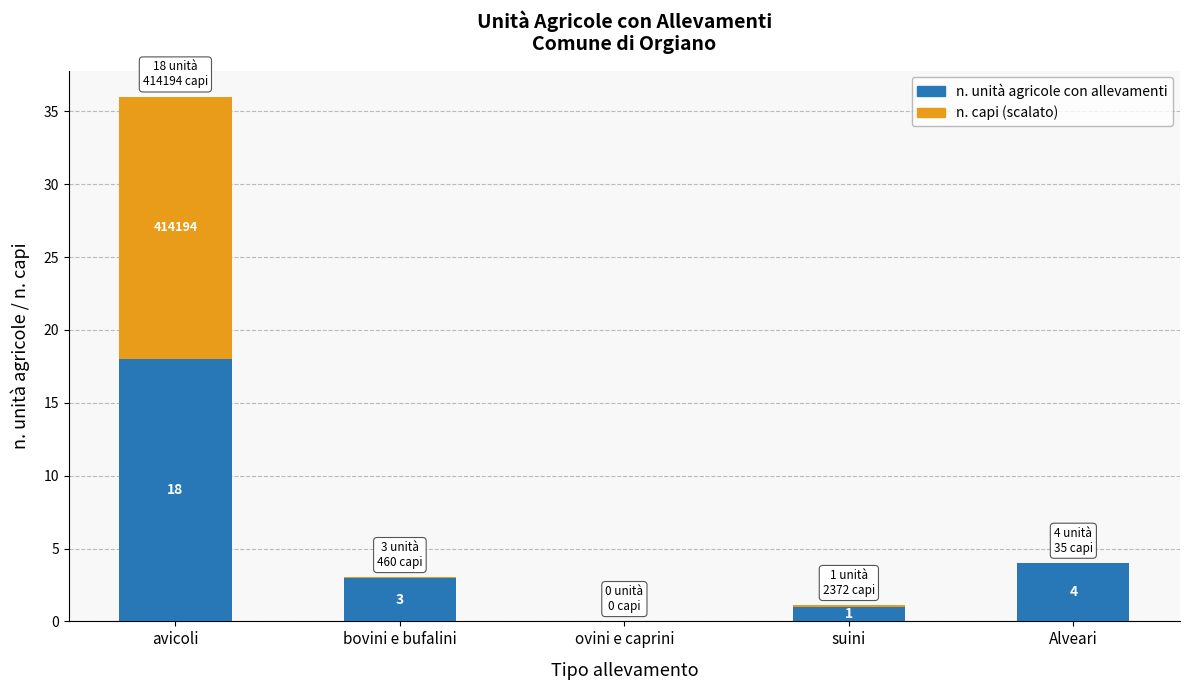

What is the maximum value for n. unità agricole con allevamenti?

18.0